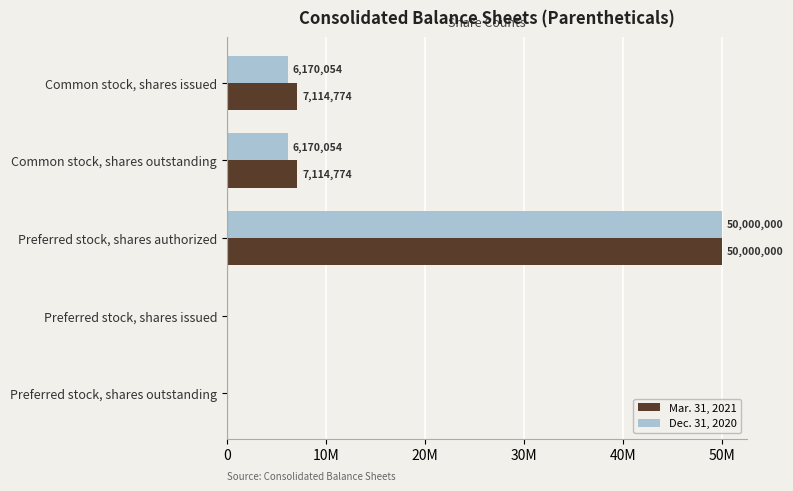

At which category is the sum across all series the highest?

Preferred stock, shares authorized